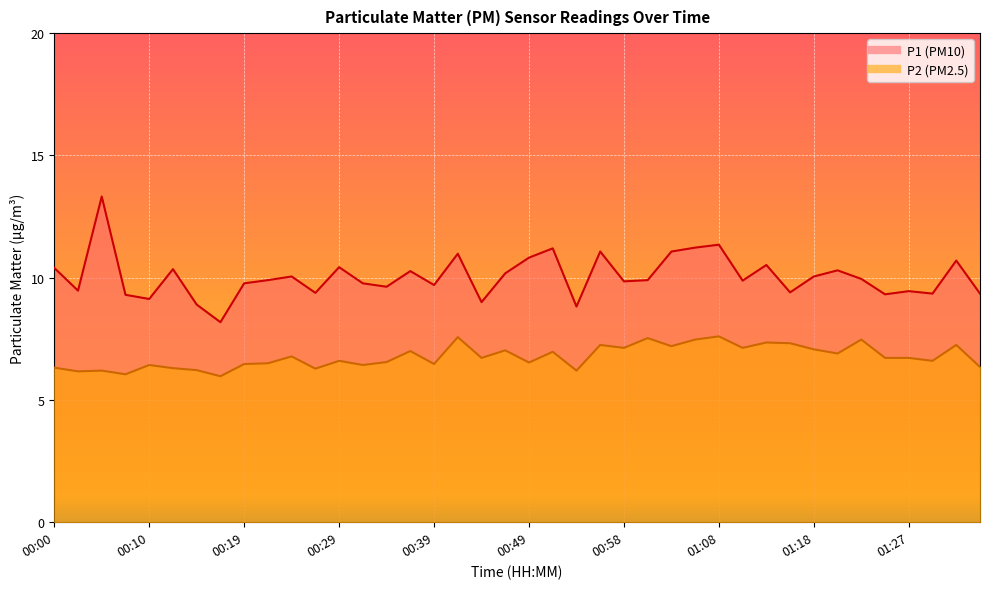

The P2 series shows 4.7 at 01:01. True or false?

False